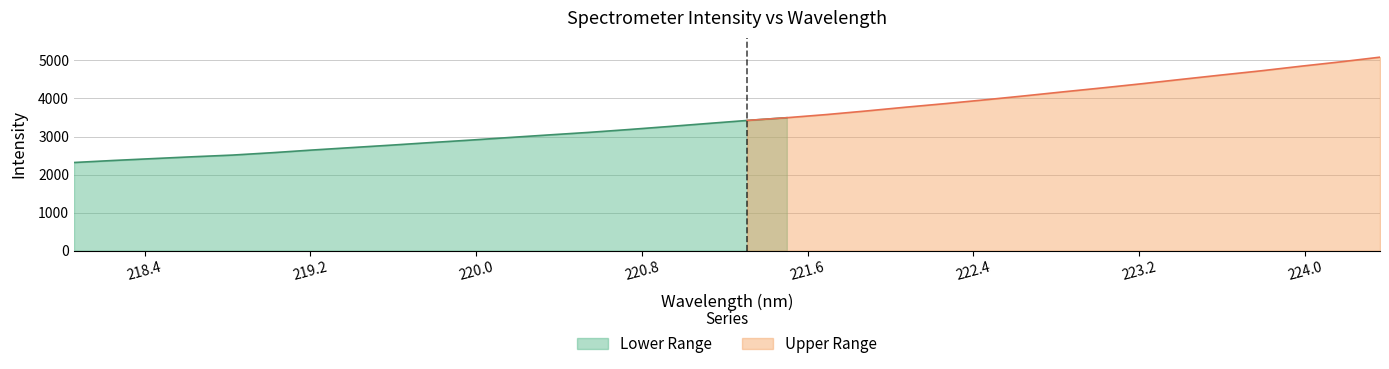

What is the change in value from 221.8812 to 222.0721?

+99.6